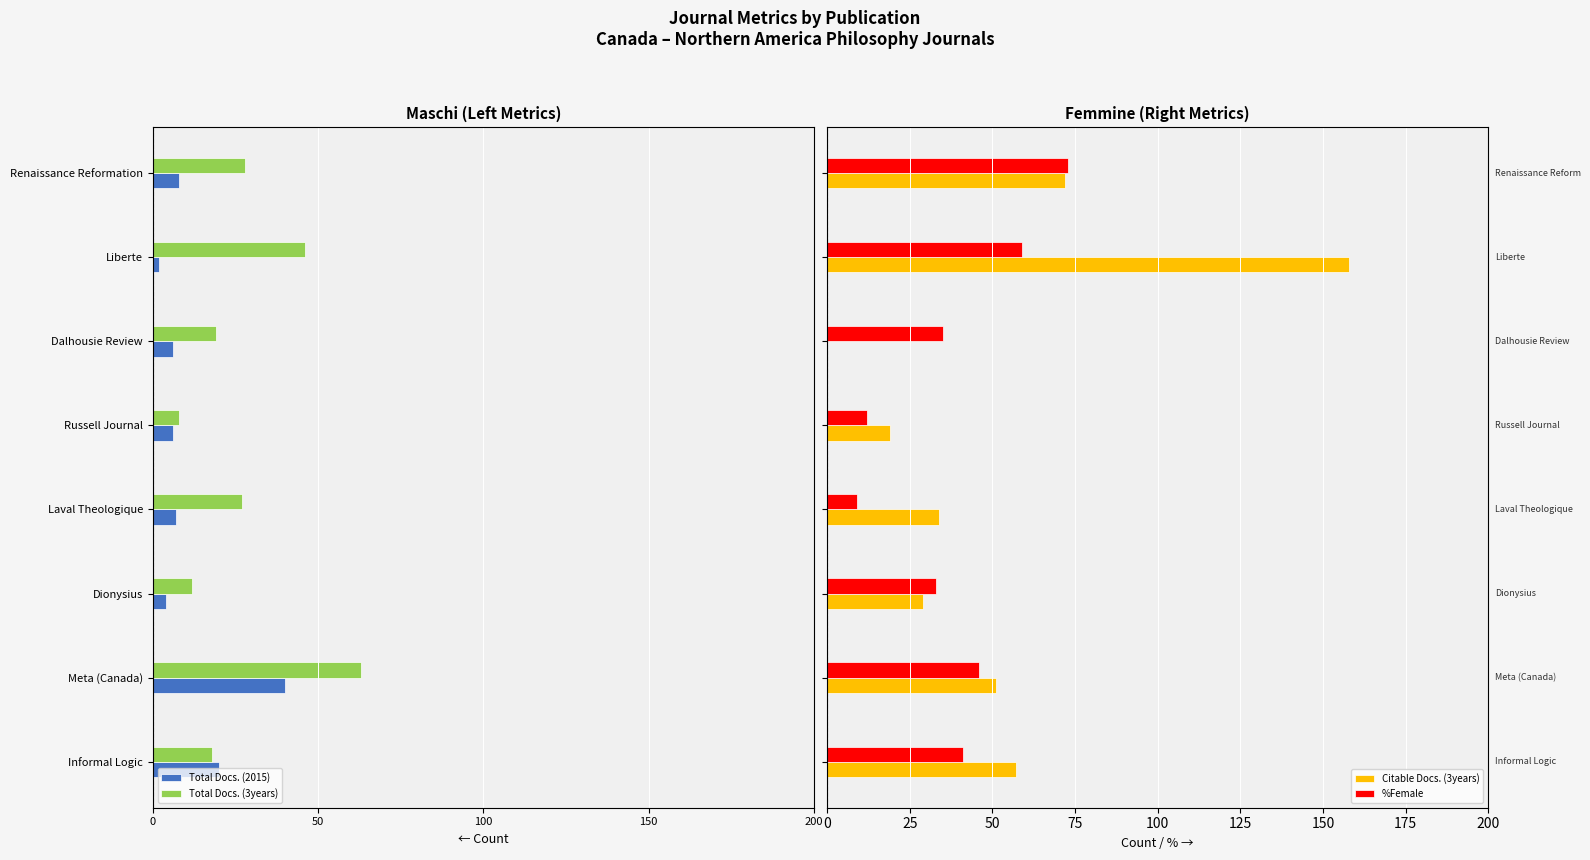

What is the sum of all Citable Docs. (3years) values?

420